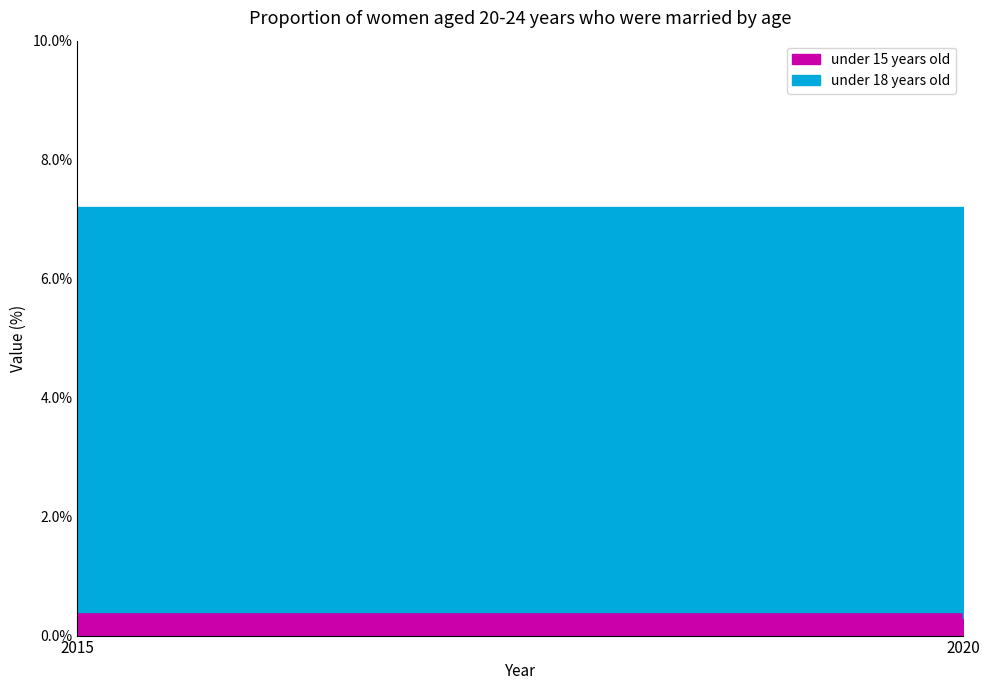

Which series has the widest spread of values?

under 18 years old